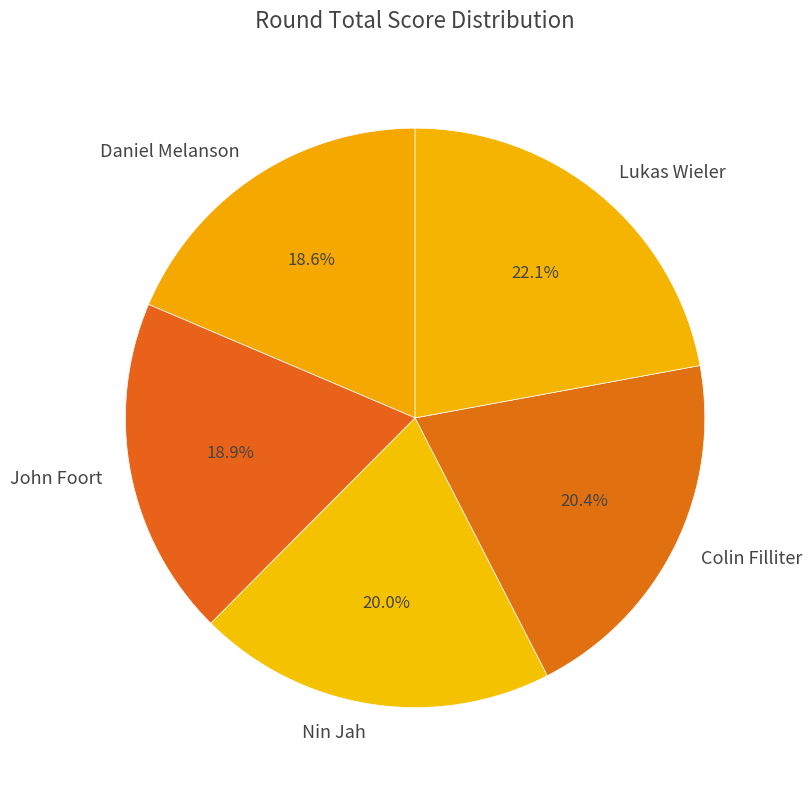

To the nearest percent, what is the difference between the Colin Filliter and Lukas Wieler slice percentages?

2%